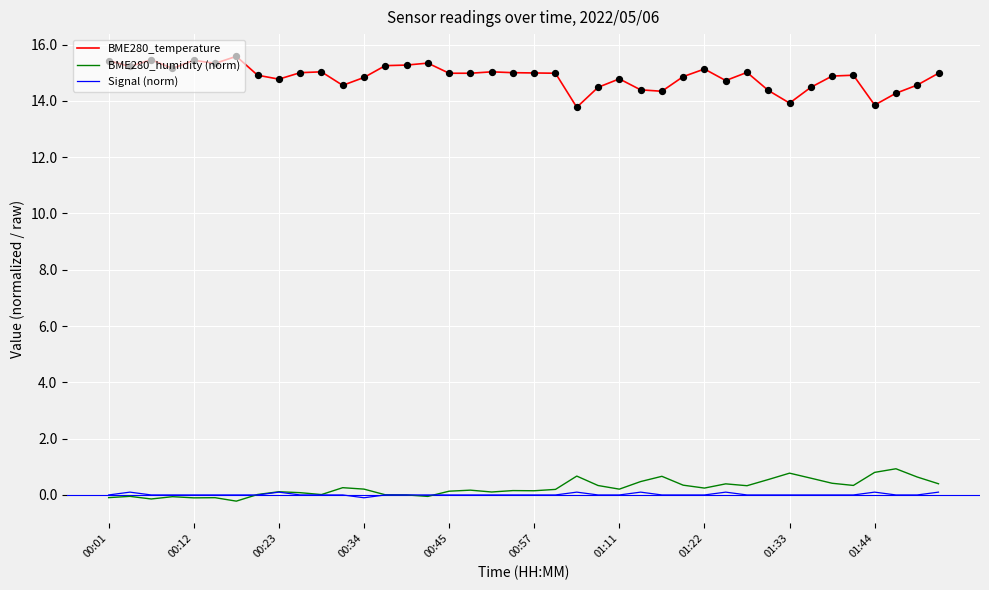

Which series has the largest total across all categories?

BME280_temperature